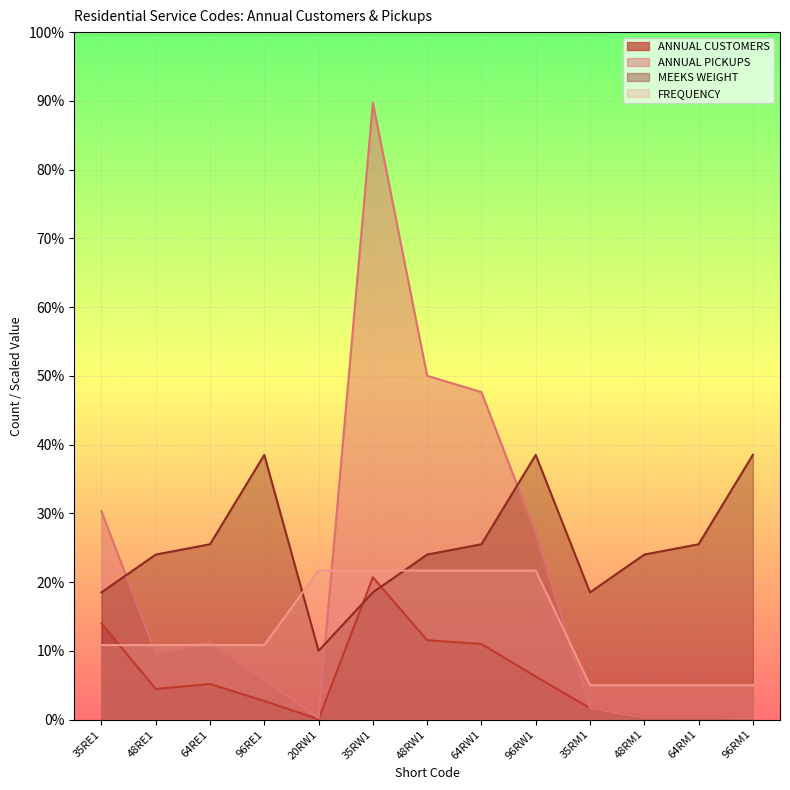

Reading right to left, what are all the values shown in this chart?

ANNUAL CUSTOMERS: 96RM1=489.2	64RM1=565.8	48RM1=552.7	35RM1=3318.0	96RW1=12509.8	64RW1=21983.9	48RW1=23080.7	35RW1=41403.1	20RW1=90.6	96RE1=5393.5	64RE1=10353.3	48RE1=8903.2	35RE1=27972.1
ANNUAL PICKUPS: 96RM1=489.2	64RM1=565.8	48RM1=552.7	35RM1=3318.0	96RW1=54209.3	64RW1=95263.7	48RW1=100016.3	35RW1=179413.5	20RW1=392.8	96RE1=11685.9	64RE1=22432.2	48RE1=19290.3	35RE1=60606.2
MEEKS WEIGHT: 96RM1=77000.0	64RM1=51000.0	48RM1=48000.0	35RM1=37000.0	96RW1=77000.0	64RW1=51000.0	48RW1=48000.0	35RW1=37000.0	20RW1=20000.0	96RE1=77000.0	64RE1=51000.0	48RE1=48000.0	35RE1=37000.0
FREQUENCY: 96RM1=10000.0	64RM1=10000.0	48RM1=10000.0	35RM1=10000.0	96RW1=43333.3	64RW1=43333.3	48RW1=43333.3	35RW1=43333.3	20RW1=43333.3	96RE1=21666.7	64RE1=21666.7	48RE1=21666.7	35RE1=21666.7